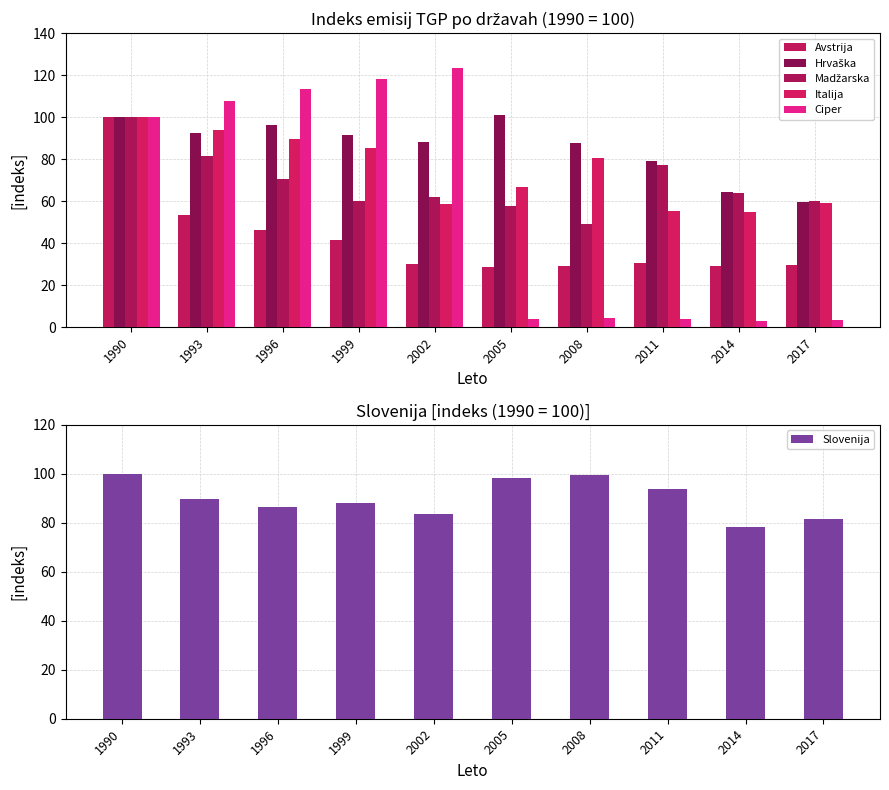

True or false: Slovenija has a value of 129.1 at 2002.

False